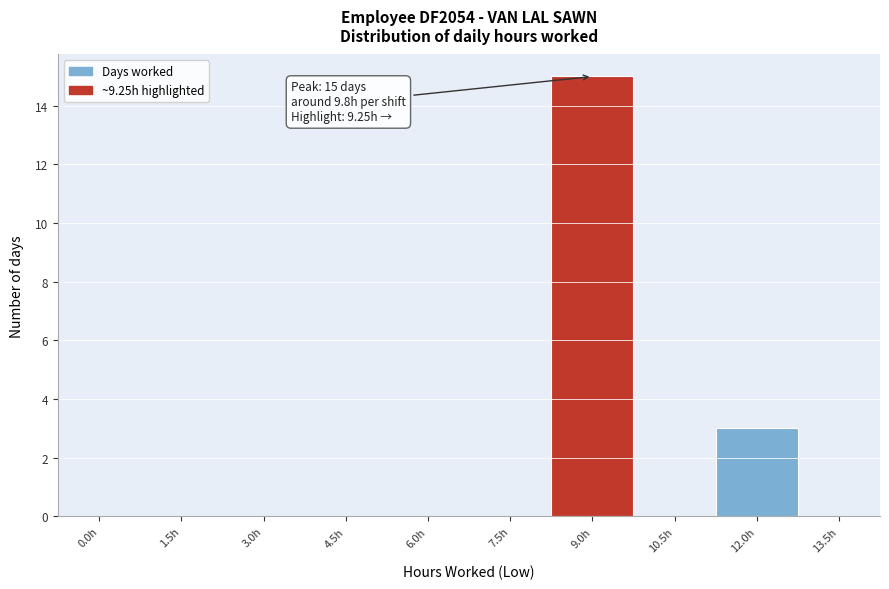

Reading left to right, list all the values displayed in this chart.

0.0h=0	1.5h=0	3.0h=0	4.5h=0	6.0h=0	7.5h=0	9.0h=15	10.5h=0	12.0h=3	13.5h=0